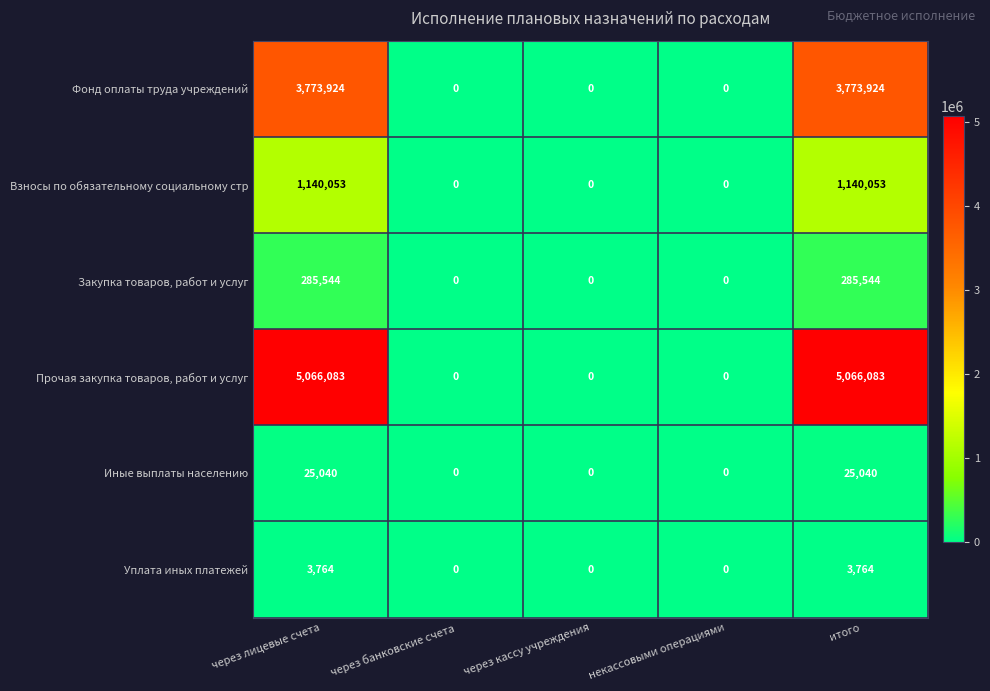

At через лицевые счета, list the series in order from largest to smallest.

Прочая закупка товаров, работ и услуг, Фонд оплаты труда учреждений, Взносы по обязательному социальному стр, Закупка товаров, работ и услуг, Иные выплаты населению, Уплата иных платежей